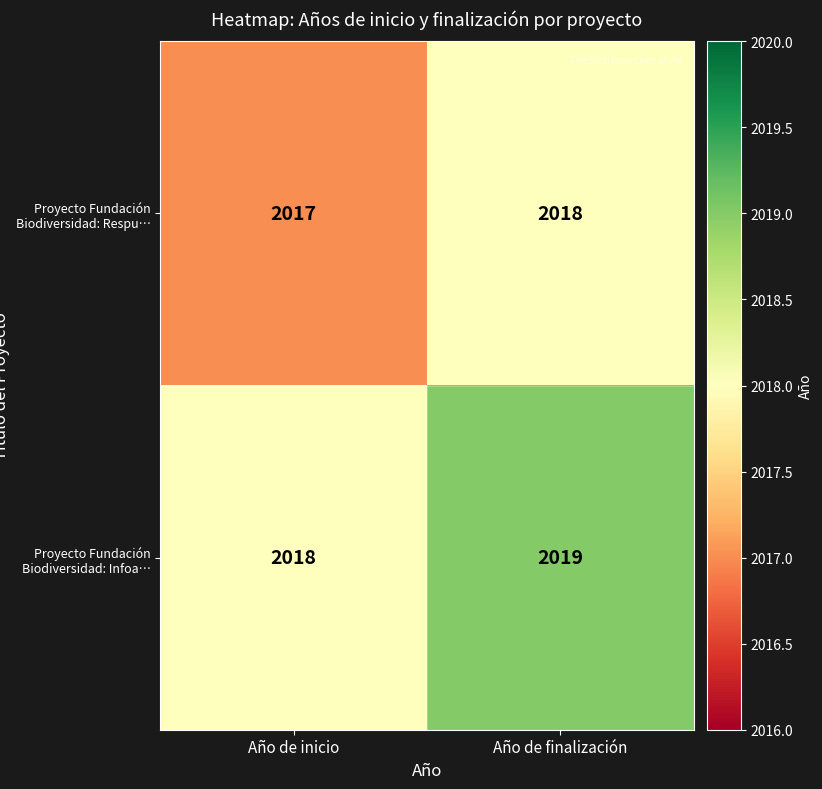

List the series in order of their peak value, lowest first.

Proyecto Fundación Biodiversidad: Respu…, Proyecto Fundación Biodiversidad: Infoa…